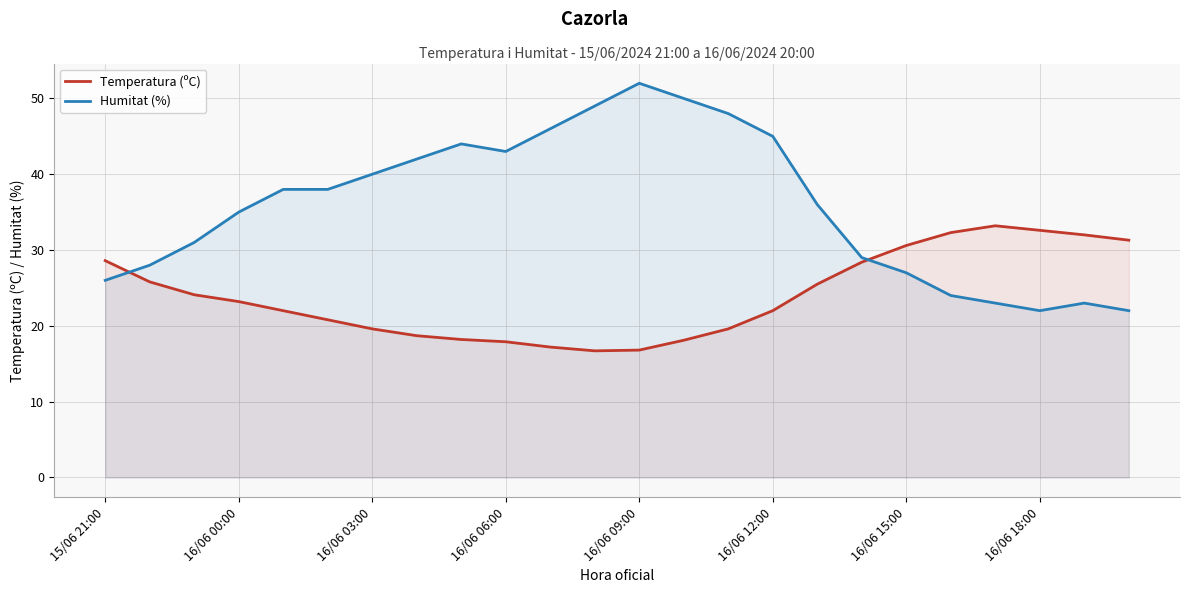

At which category does Temperatura (ºC) reach its first local valley?

11